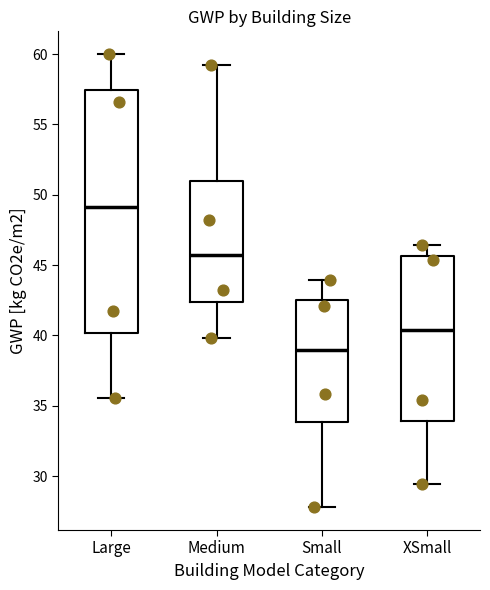

Which box has the lowest median line?

Small